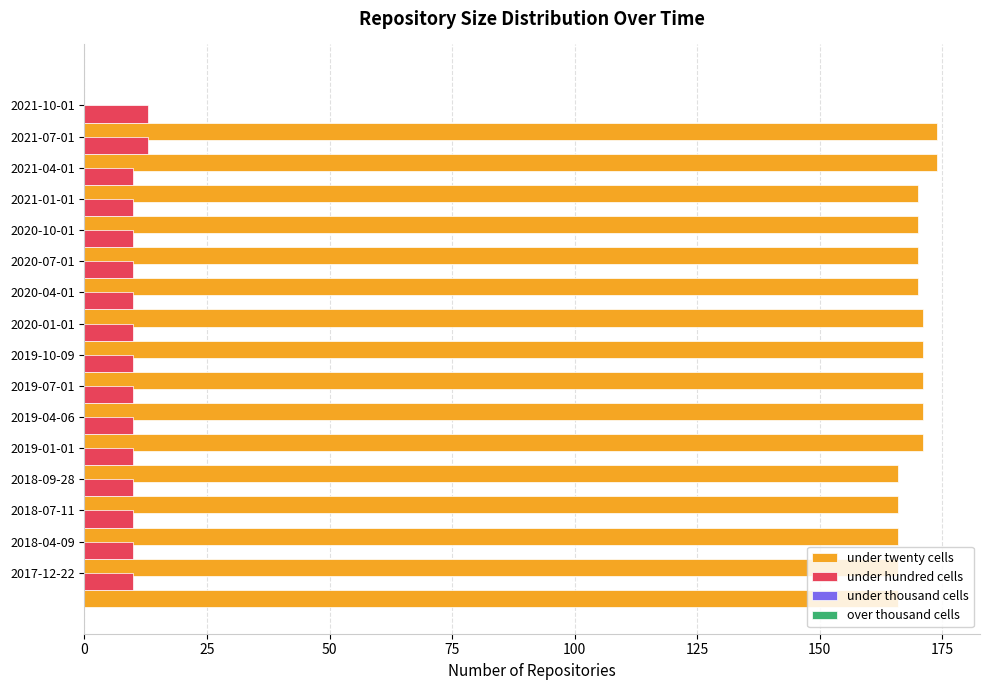

Which series has the largest range (max minus min)?

under twenty cells